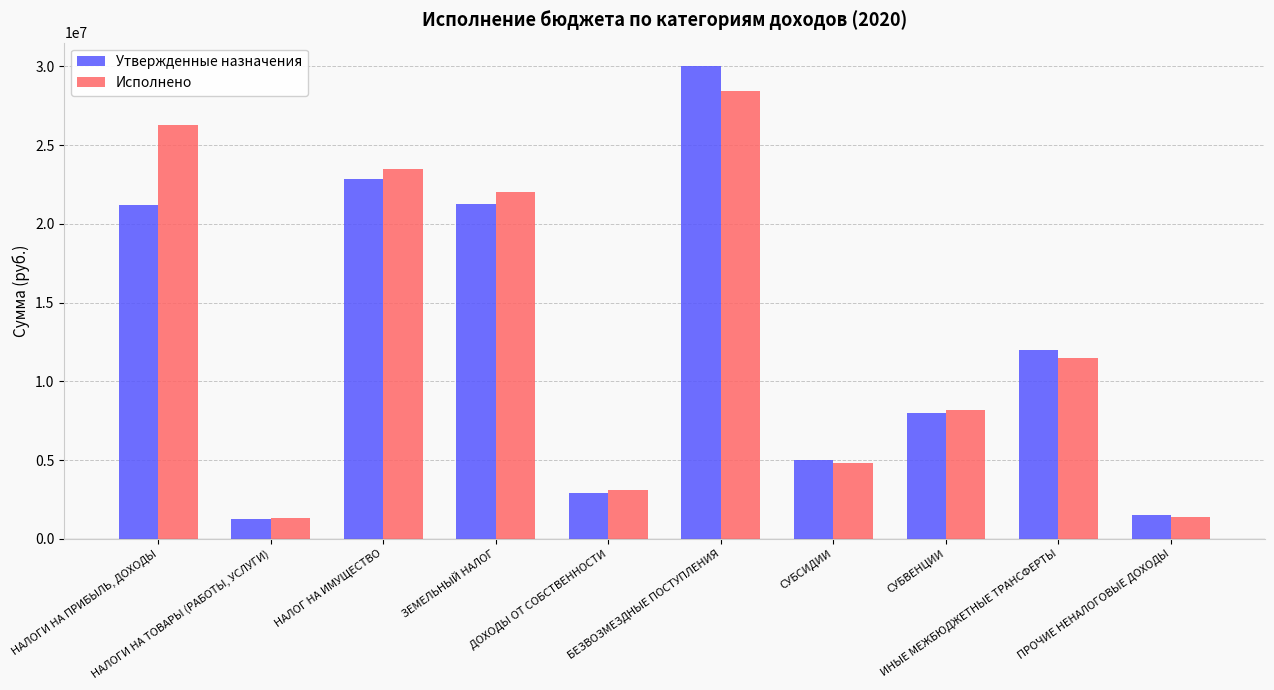

List the series in order of their overall mean, highest first.

Исполнено, Утвержденные назначения